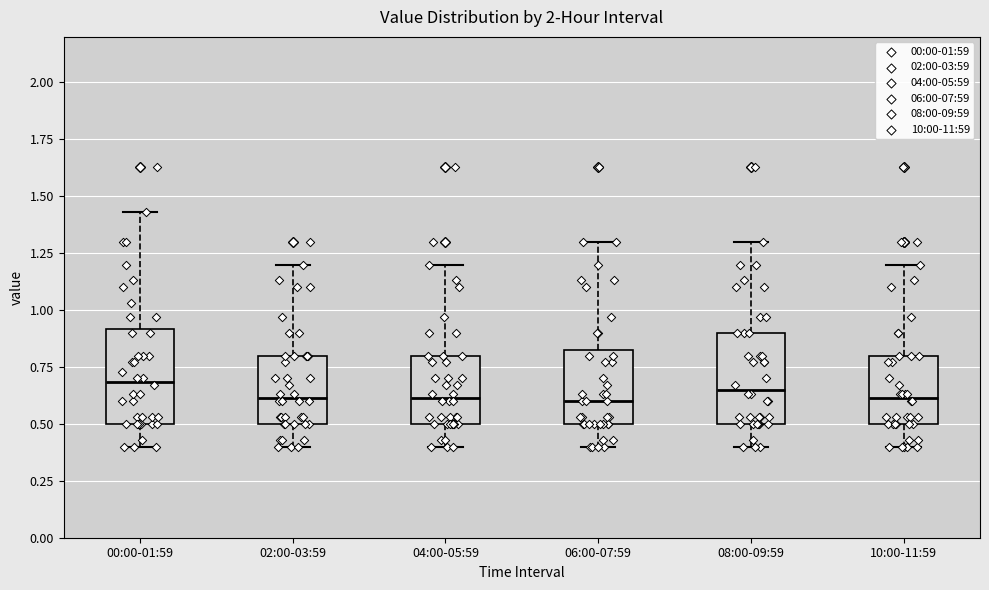

Reading left to right, read every box against the y-axis: the position of its median line, the range the box covers, and the ends of its whiskers. The values are not printed on the chart, so give them approximately, as read against the axis.

00:00-01:59: median 0.70, box 0.50 to 0.90, whiskers 0.40 to 1.45
02:00-03:59: median 0.60, box 0.50 to 0.80, whiskers 0.40 to 1.20
04:00-05:59: median 0.60, box 0.50 to 0.80, whiskers 0.40 to 1.20
06:00-07:59: median 0.60, box 0.50 to 0.85, whiskers 0.40 to 1.30
08:00-09:59: median 0.65, box 0.50 to 0.90, whiskers 0.40 to 1.30
10:00-11:59: median 0.60, box 0.50 to 0.80, whiskers 0.40 to 1.20